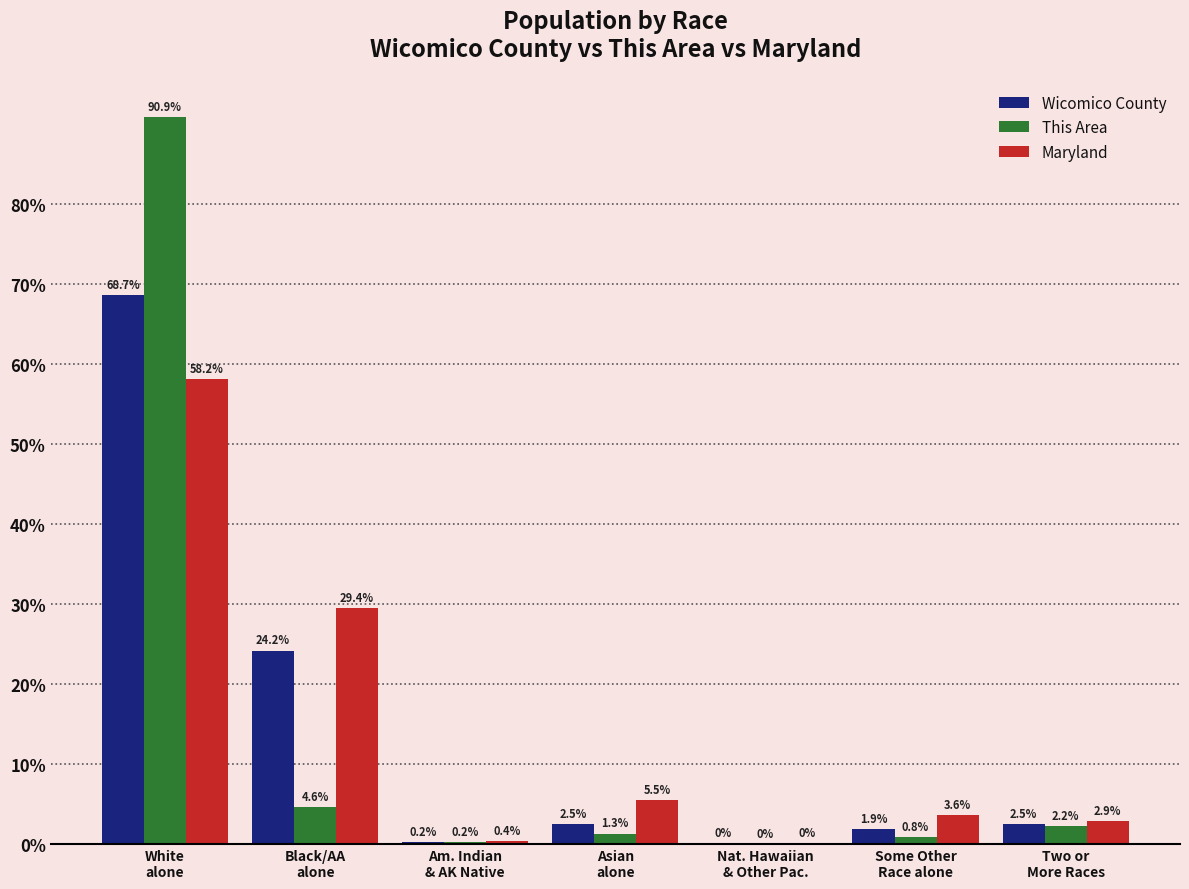

What is the greatest value displayed?

90.9